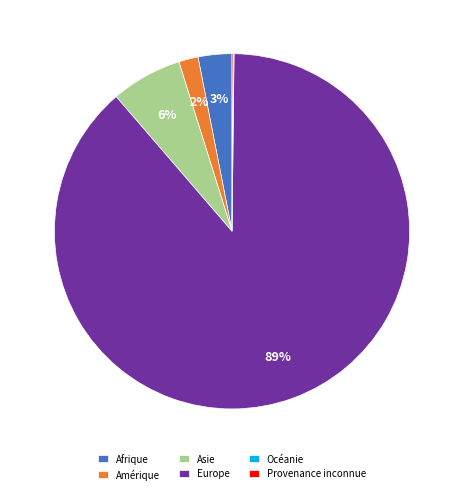

To the nearest percent, what is the average slice percentage?

17%